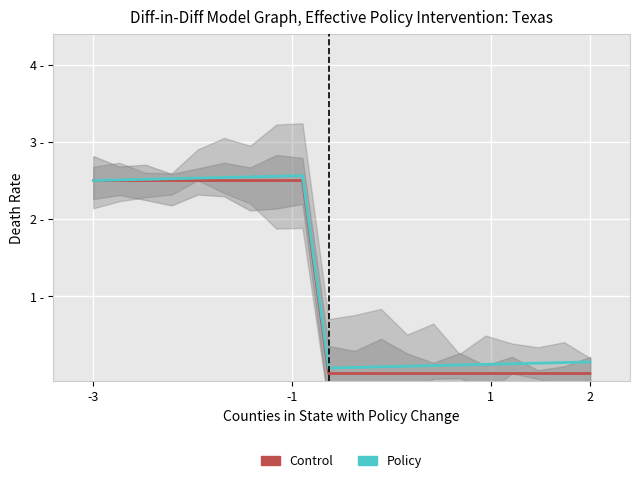

Reading right to left, transcribe all the data shown in this chart.

Control: 0.0	0.0	0.0	0.0	0.0	0.0	0.0	0.0	0.0	0.0	0.0	2.5	2.5	2.5	2.5	2.5	2.5	2.5	2.5	2.5
Policy: 0.1	0.1	0.1	0.1	0.1	0.1	0.1	0.1	0.1	0.1	0.1	2.6	2.6	2.5	2.5	2.5	2.5	2.5	2.5	2.5